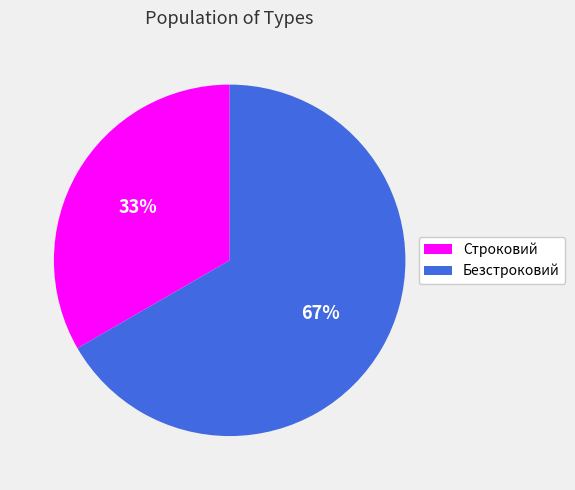

Which slice is the largest?

Безстроковий